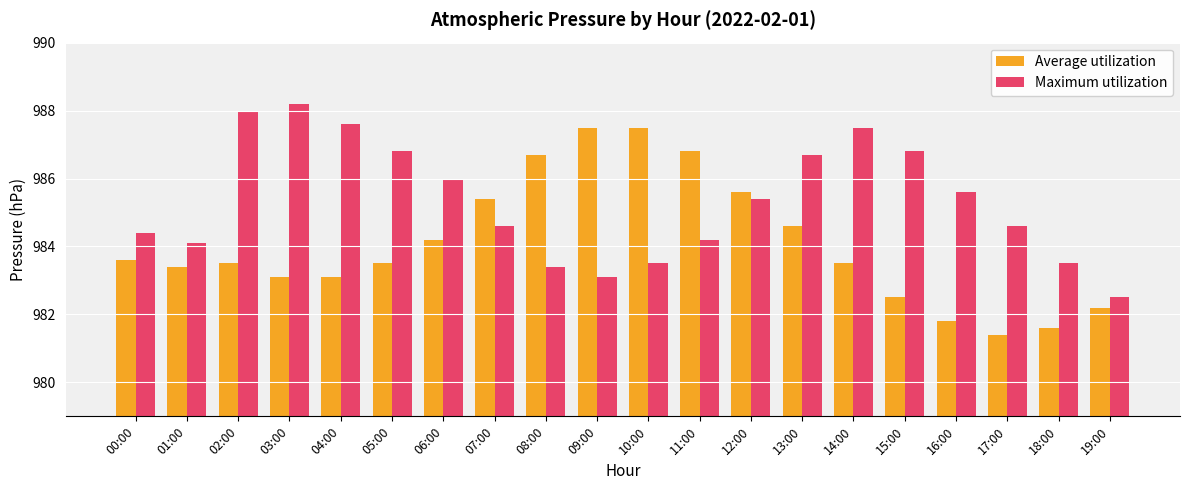

Reading right to left, transcribe all the data shown in this chart.

Average utilization: 982.2	981.6	981.4	981.8	982.5	983.5	984.6	985.6	986.8	987.5	987.5	986.7	985.4	984.2	983.5	983.1	983.1	983.5	983.4	983.6
Maximum utilization: 982.5	983.5	984.6	985.6	986.8	987.5	986.7	985.4	984.2	983.5	983.1	983.4	984.6	986.0	986.8	987.6	988.2	988.0	984.1	984.4